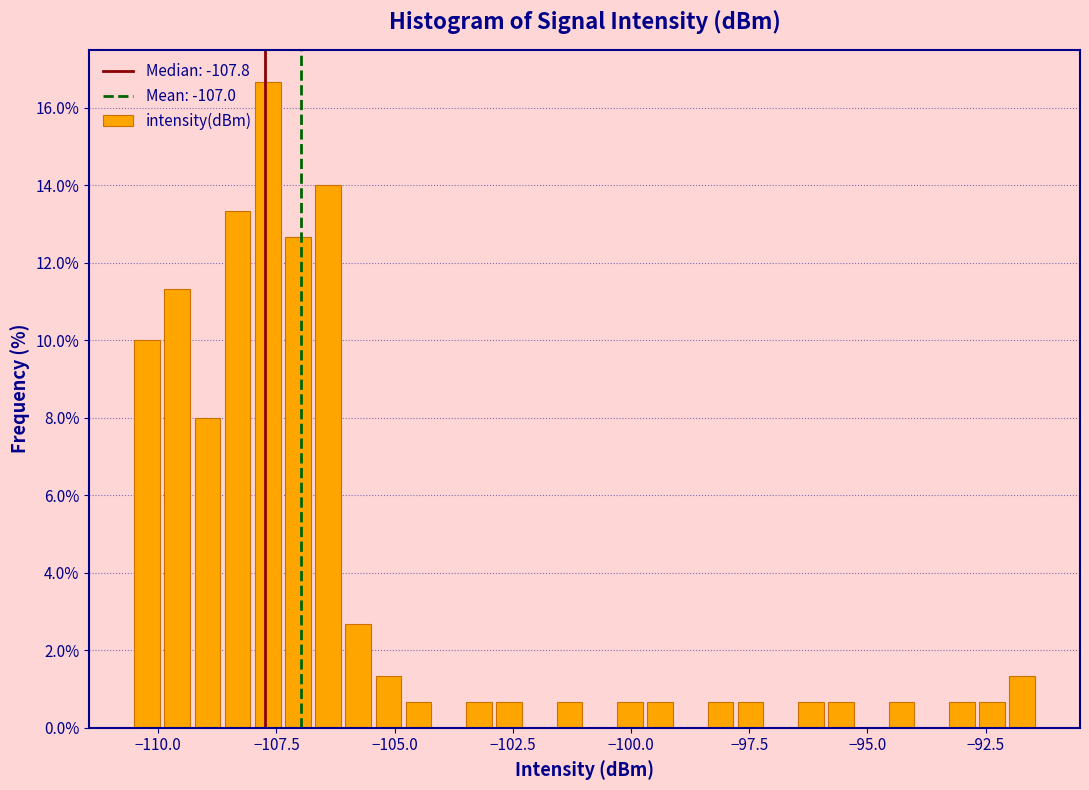

Read against the x-axis, roughly where is the centre of the tallest bar?

-107.5